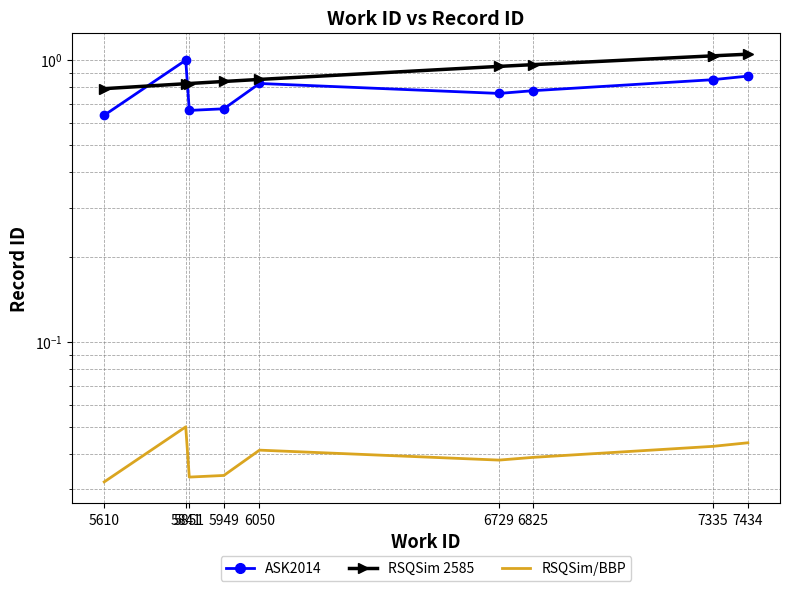

True or false: ASK2014 and RSQSim 2585 cross at least once.

True